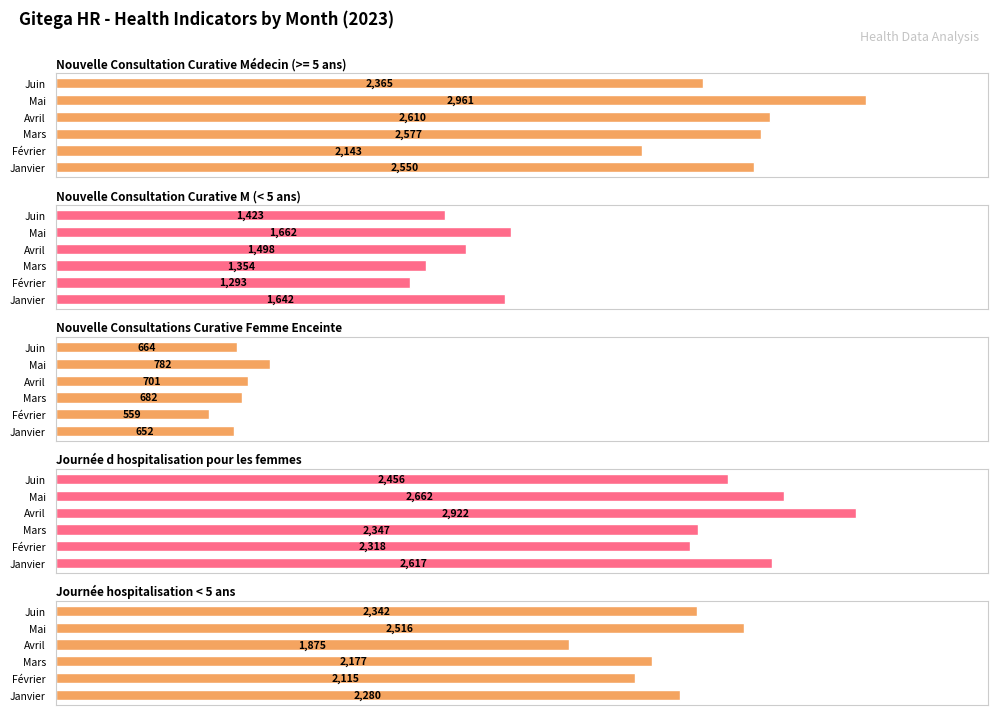

Which has a higher value, Mai or Mars?

Mai